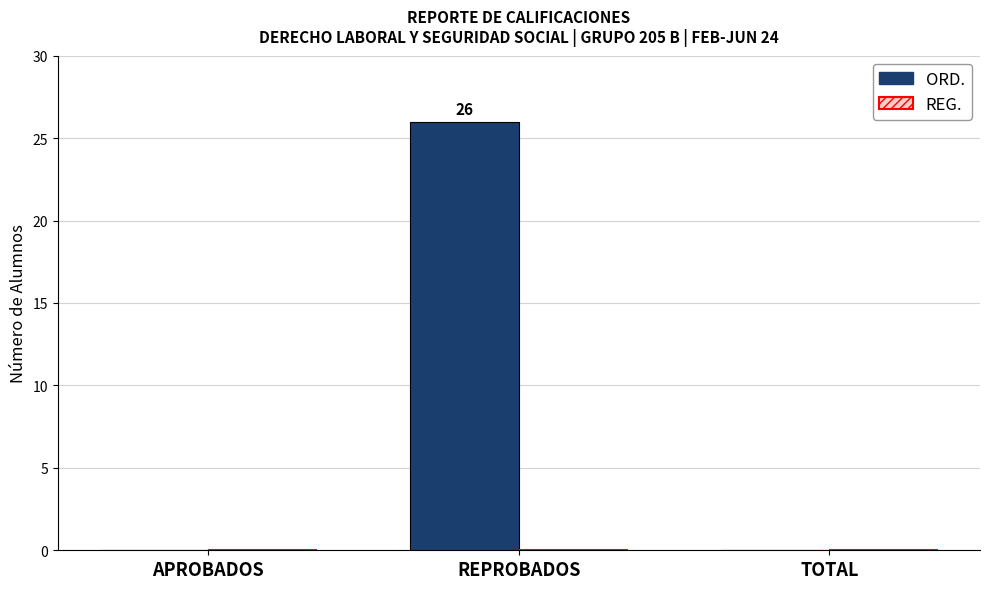

Between APROBADOS and REPROBADOS, which is larger?

REPROBADOS